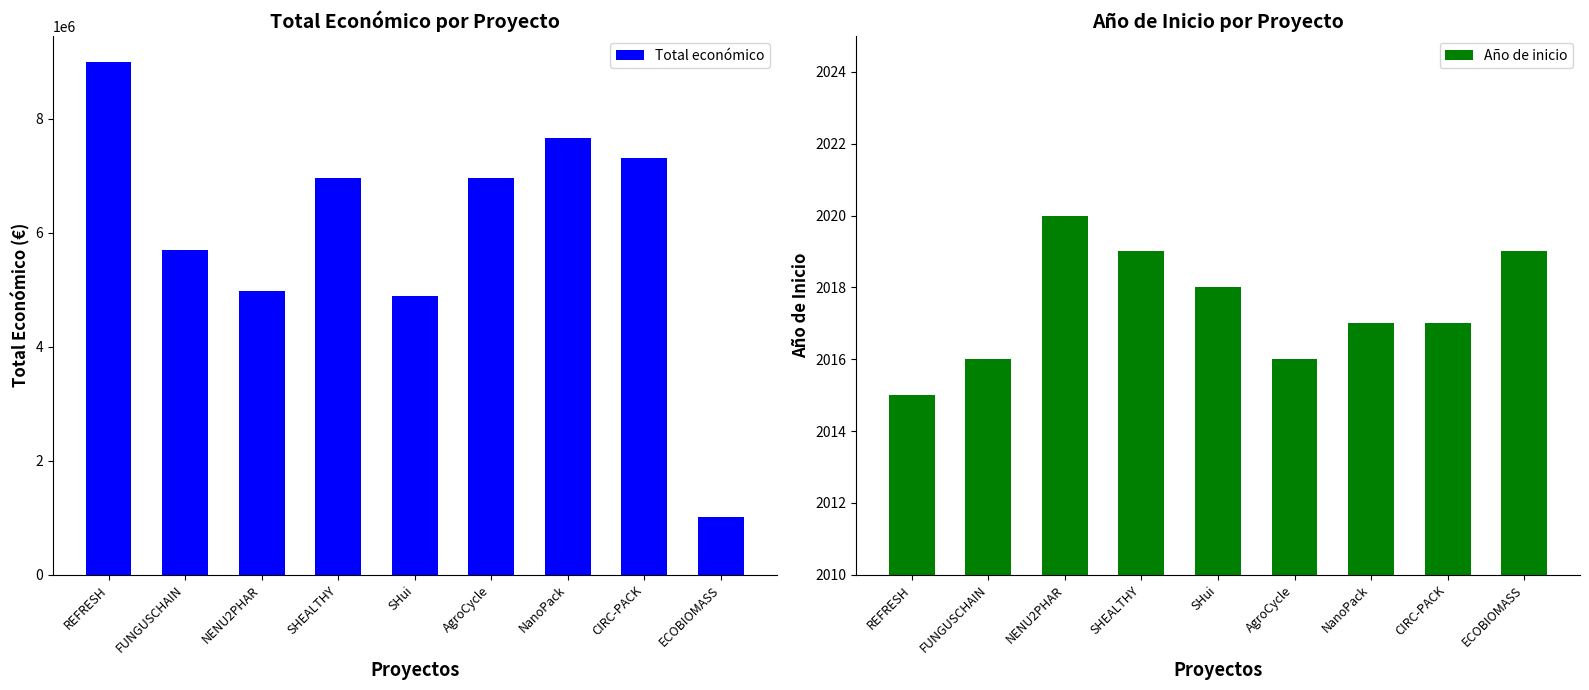

How many bars are there in total?

18